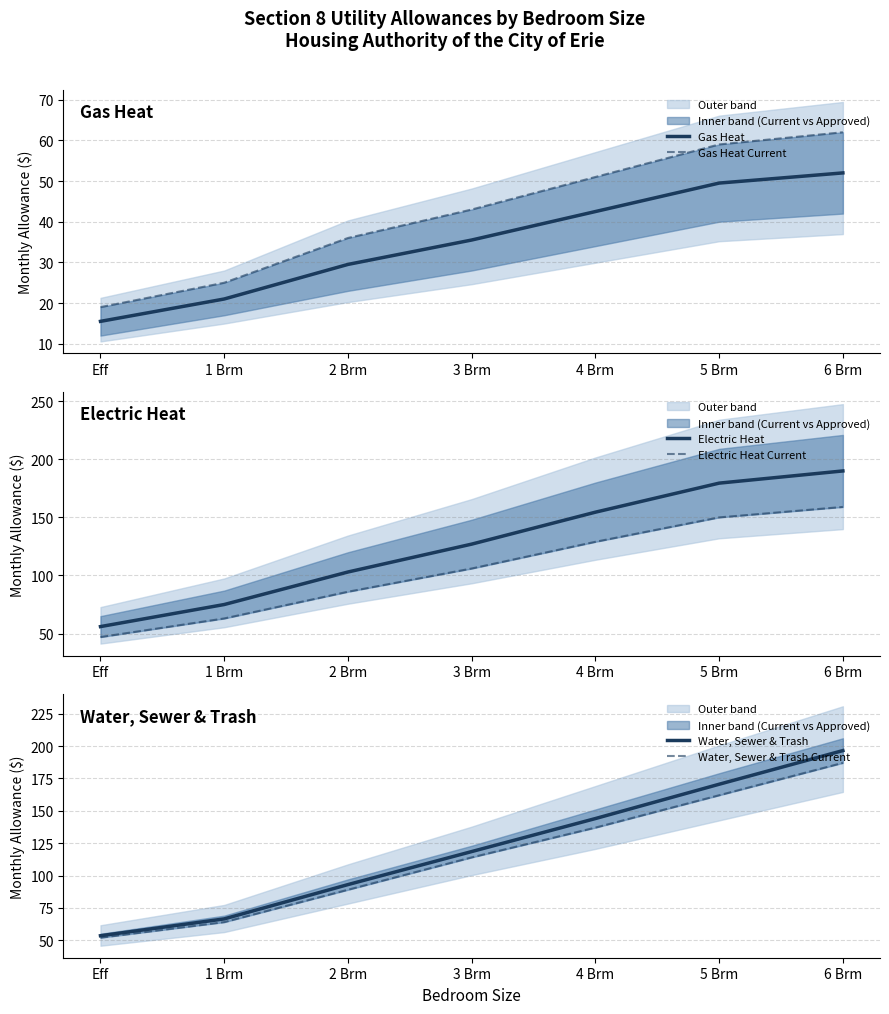

What is the label of the 5th point from the left?

4 Brm